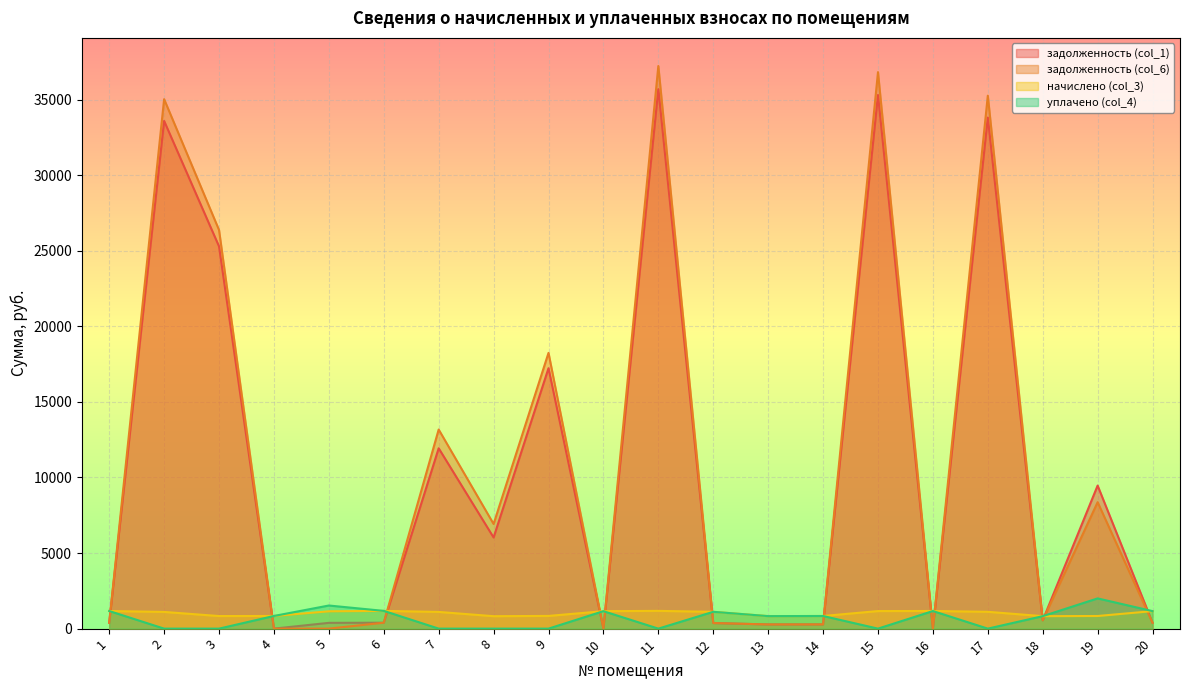

How many values in уплачено (col_4) are above zero?

12